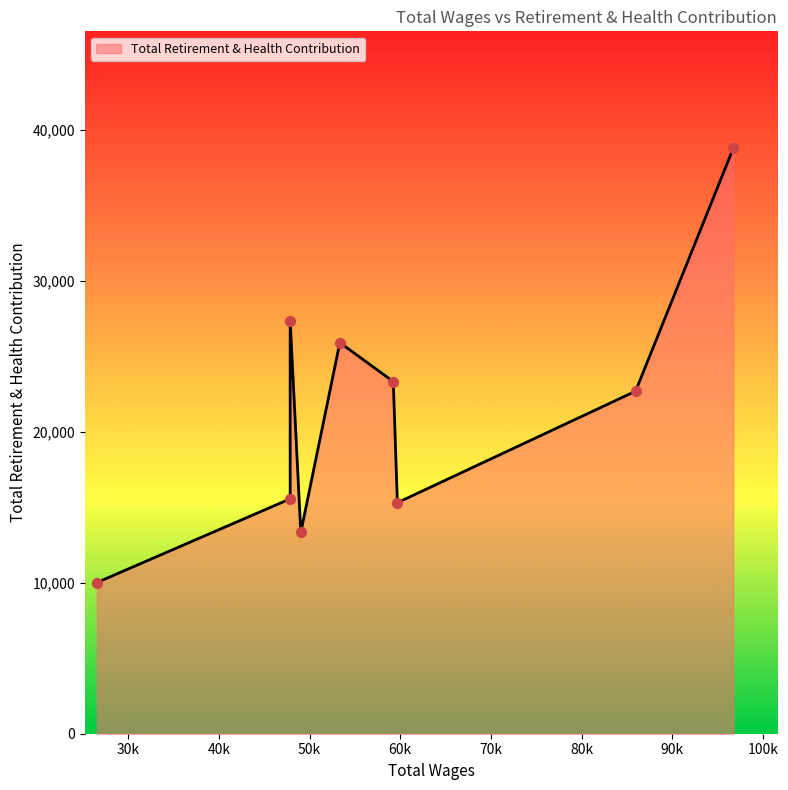

What is the ratio of the value at 49027.0 to the value at 59676.0?

0.9